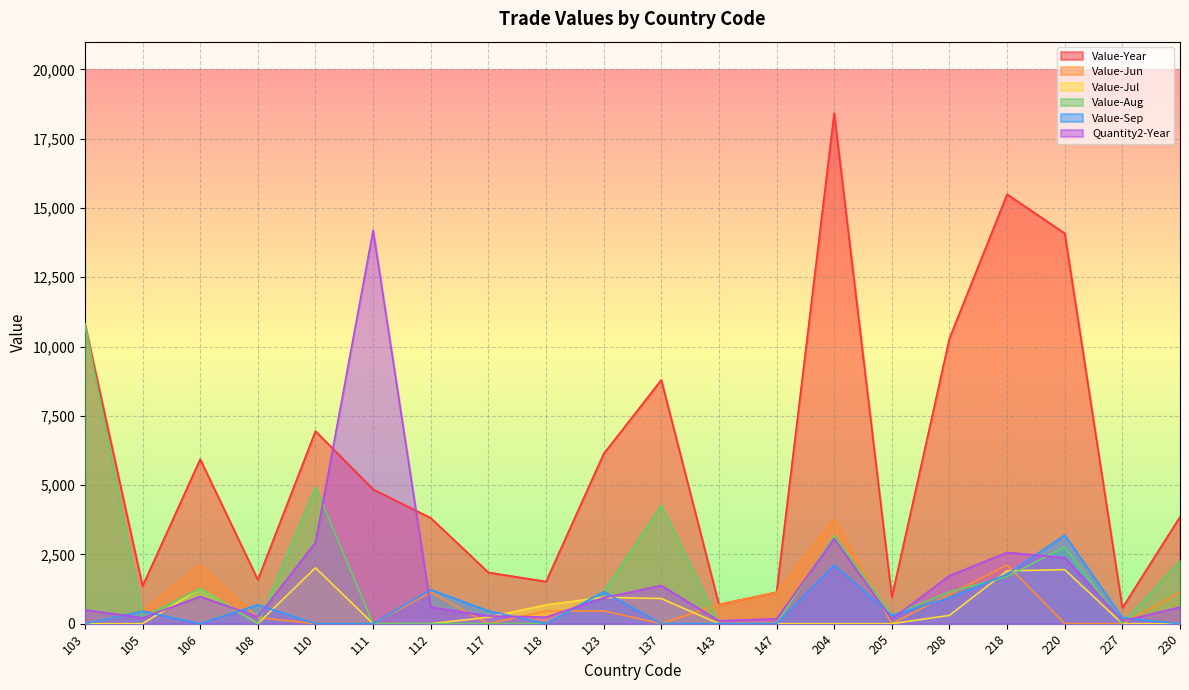

What is the difference between the Value-Year values at 112 and 108?

2230